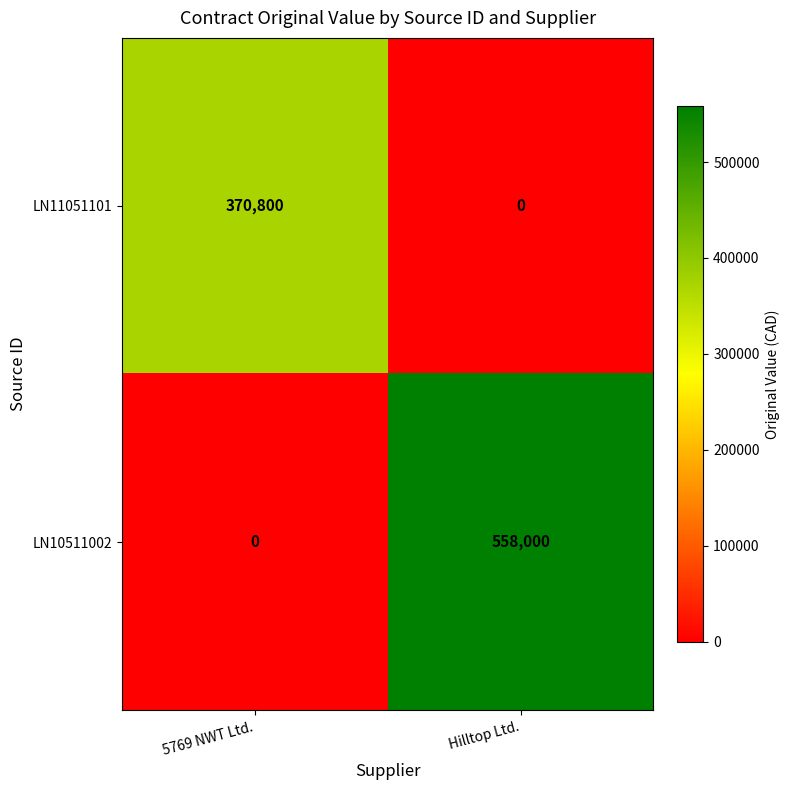

At how many categories does at least one series exceed 433704?

1